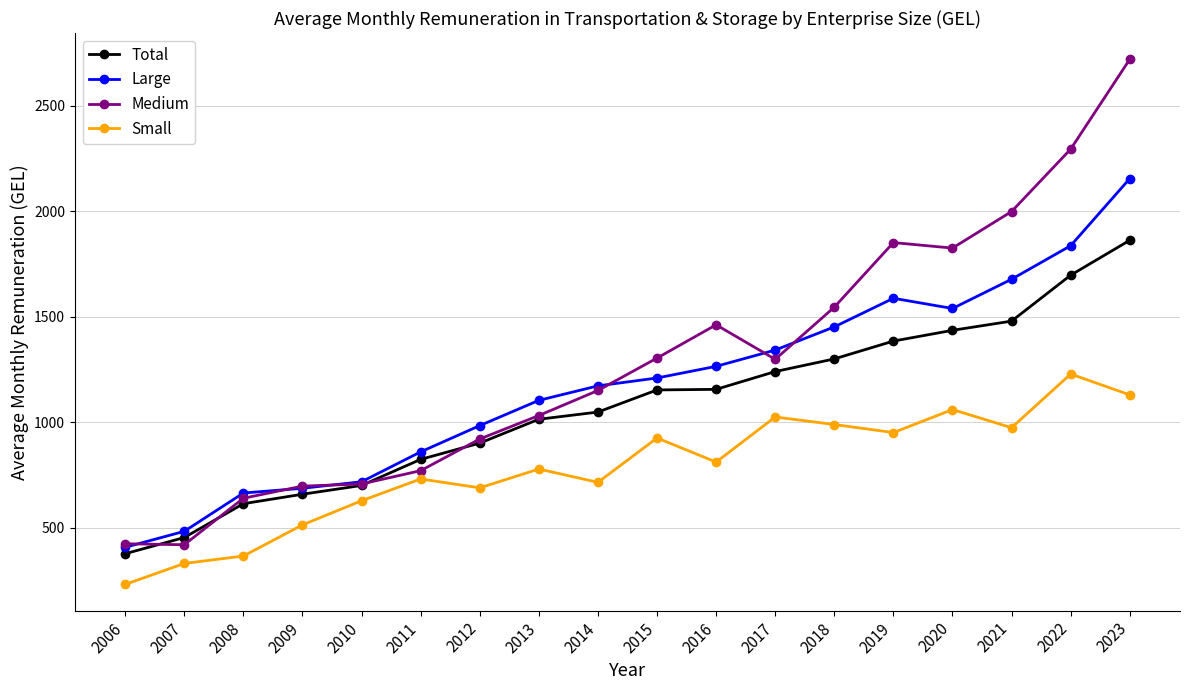

What is the smallest value displayed?

231.8